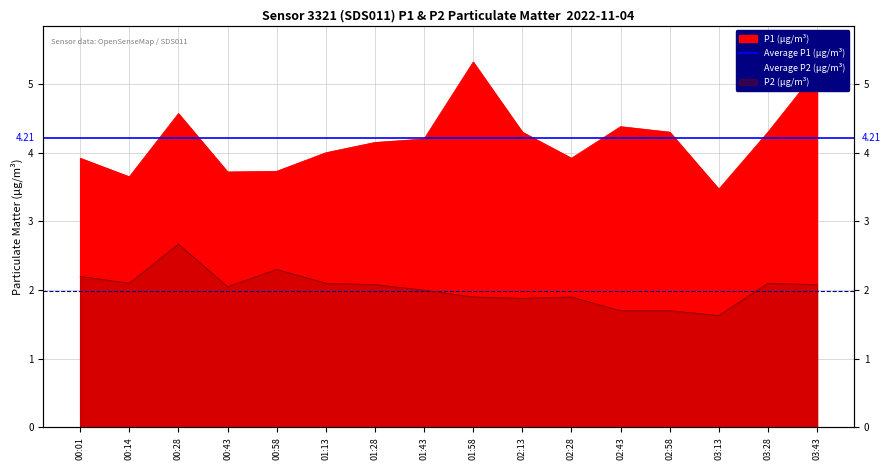

Read the Average P1 (µg/m³) value at 00:01.

4.2